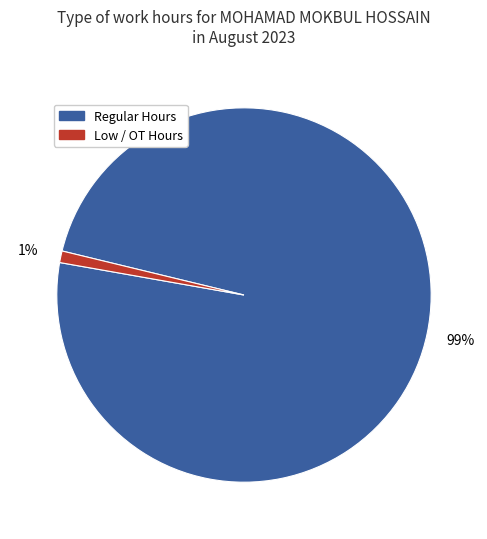

To the nearest percent, what is the difference between the largest and smallest slice percentages?

98%